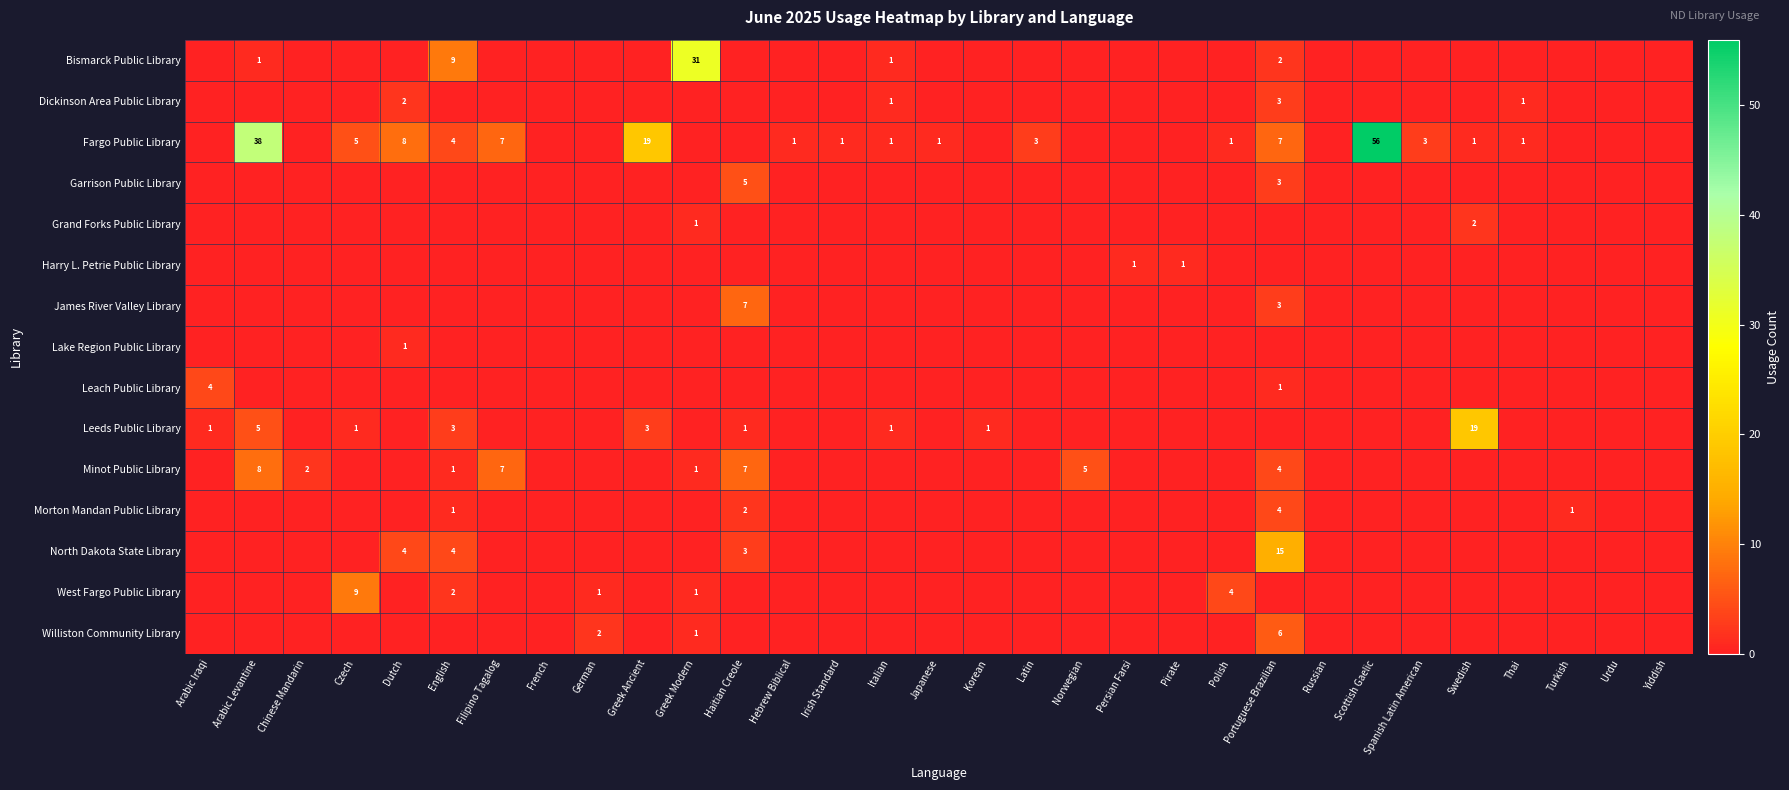

What is the spread (max minus min) of values at Pirate?

1